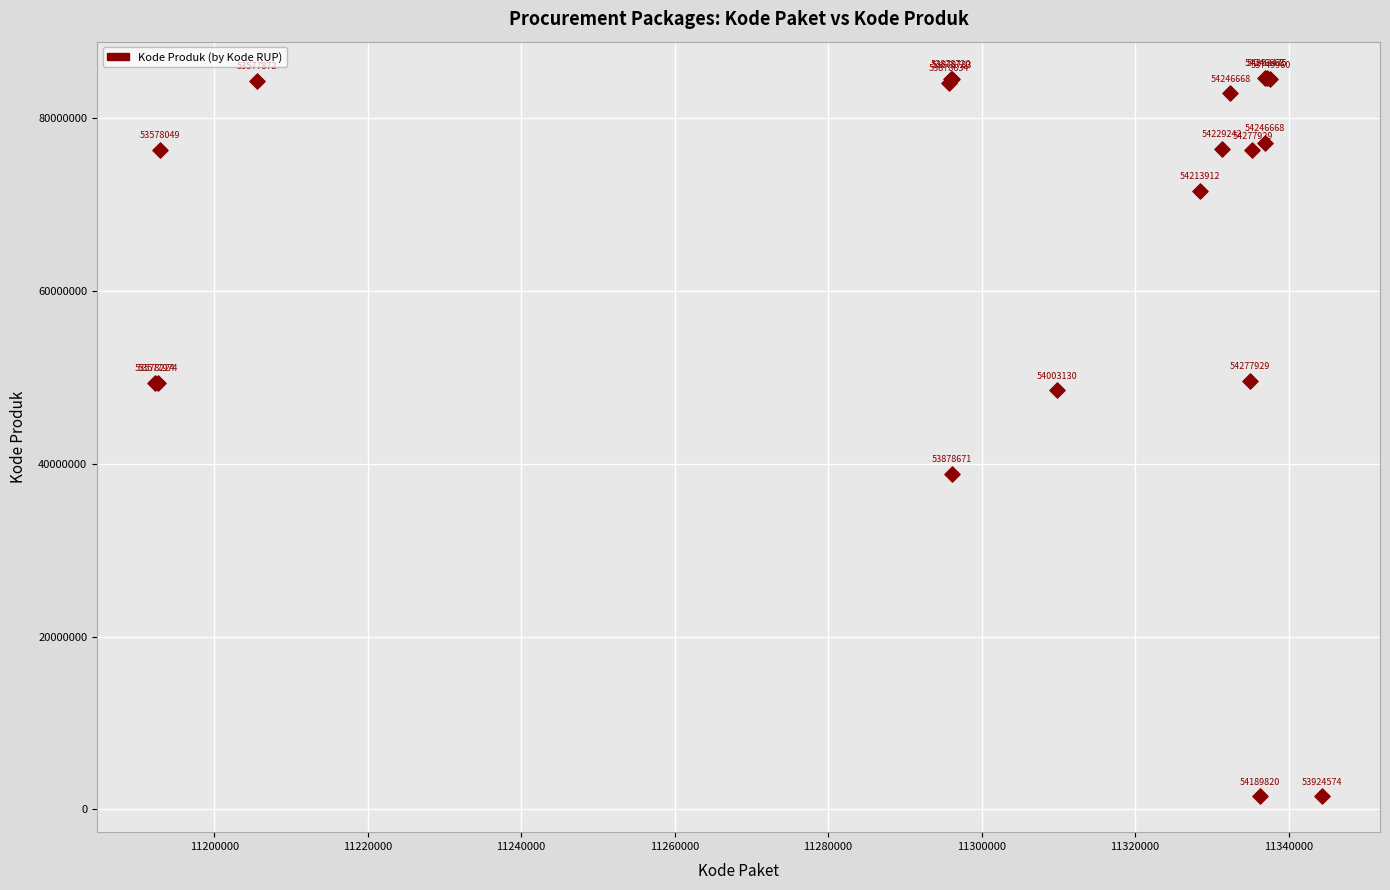

What Y value in the scatter plot is closest to 43108744?

38839757